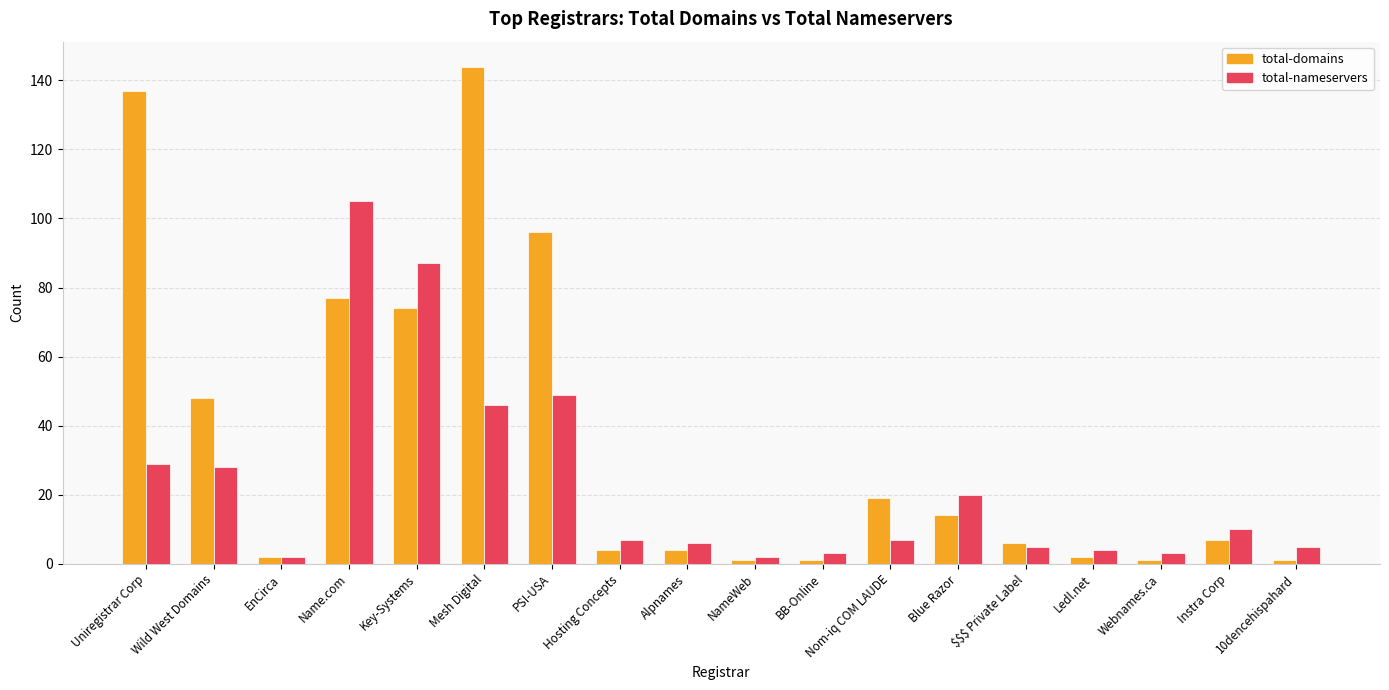

Are the bars horizontal?

No